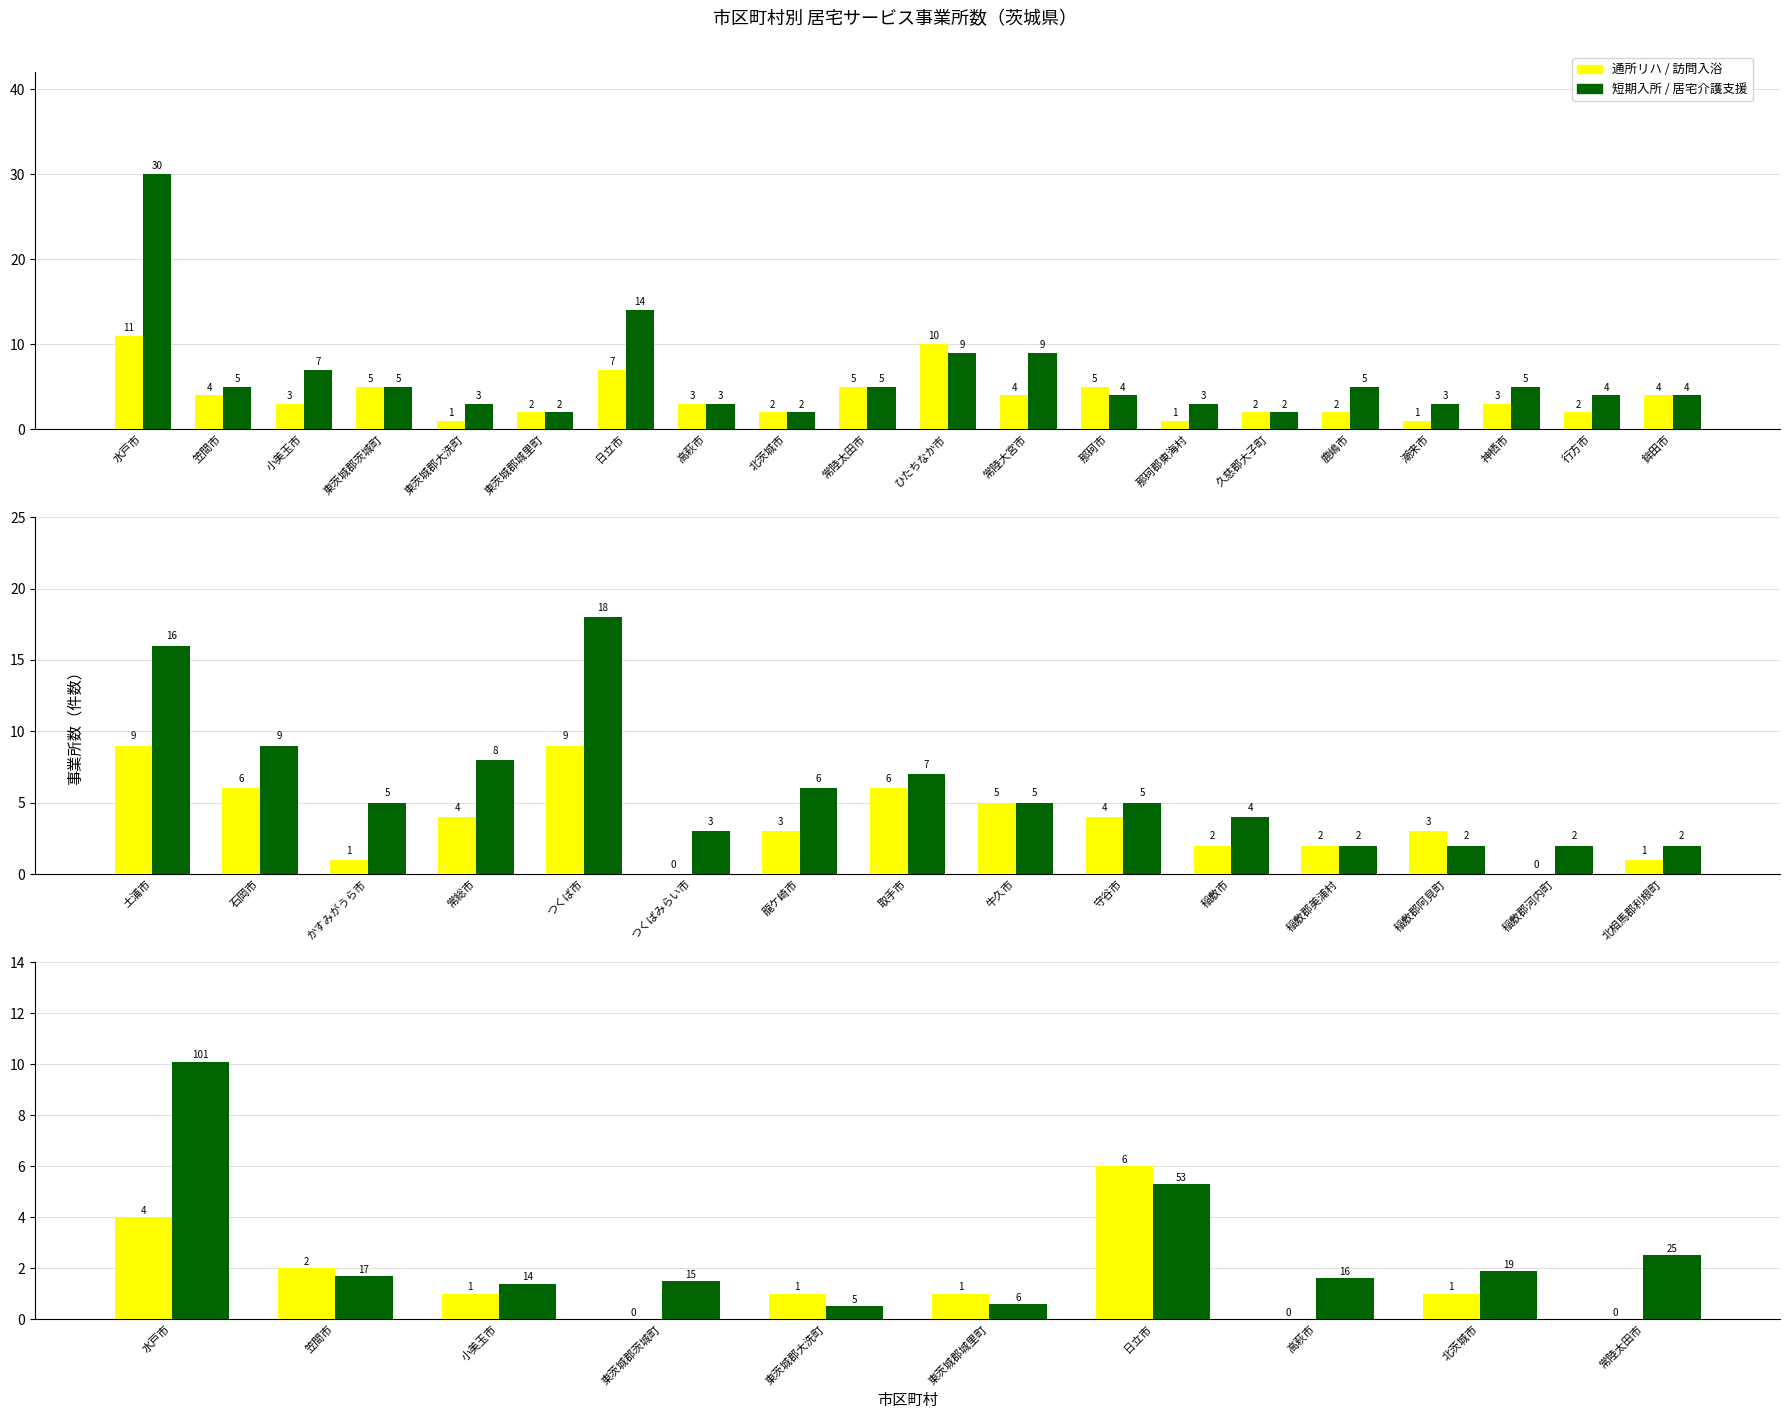

What is the value of the 通所リハ bar at the 14th from the left?

1